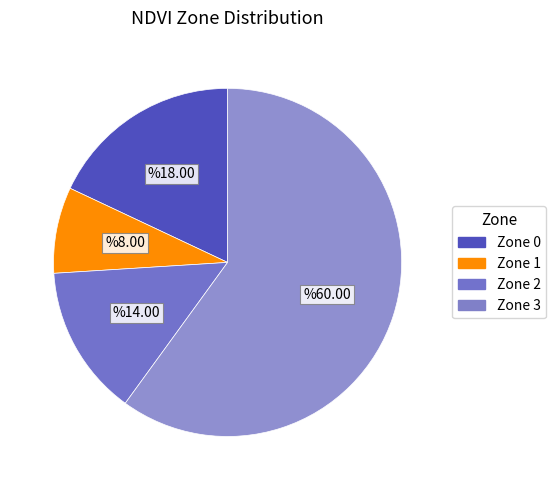

Count the number of slices in the pie.

4